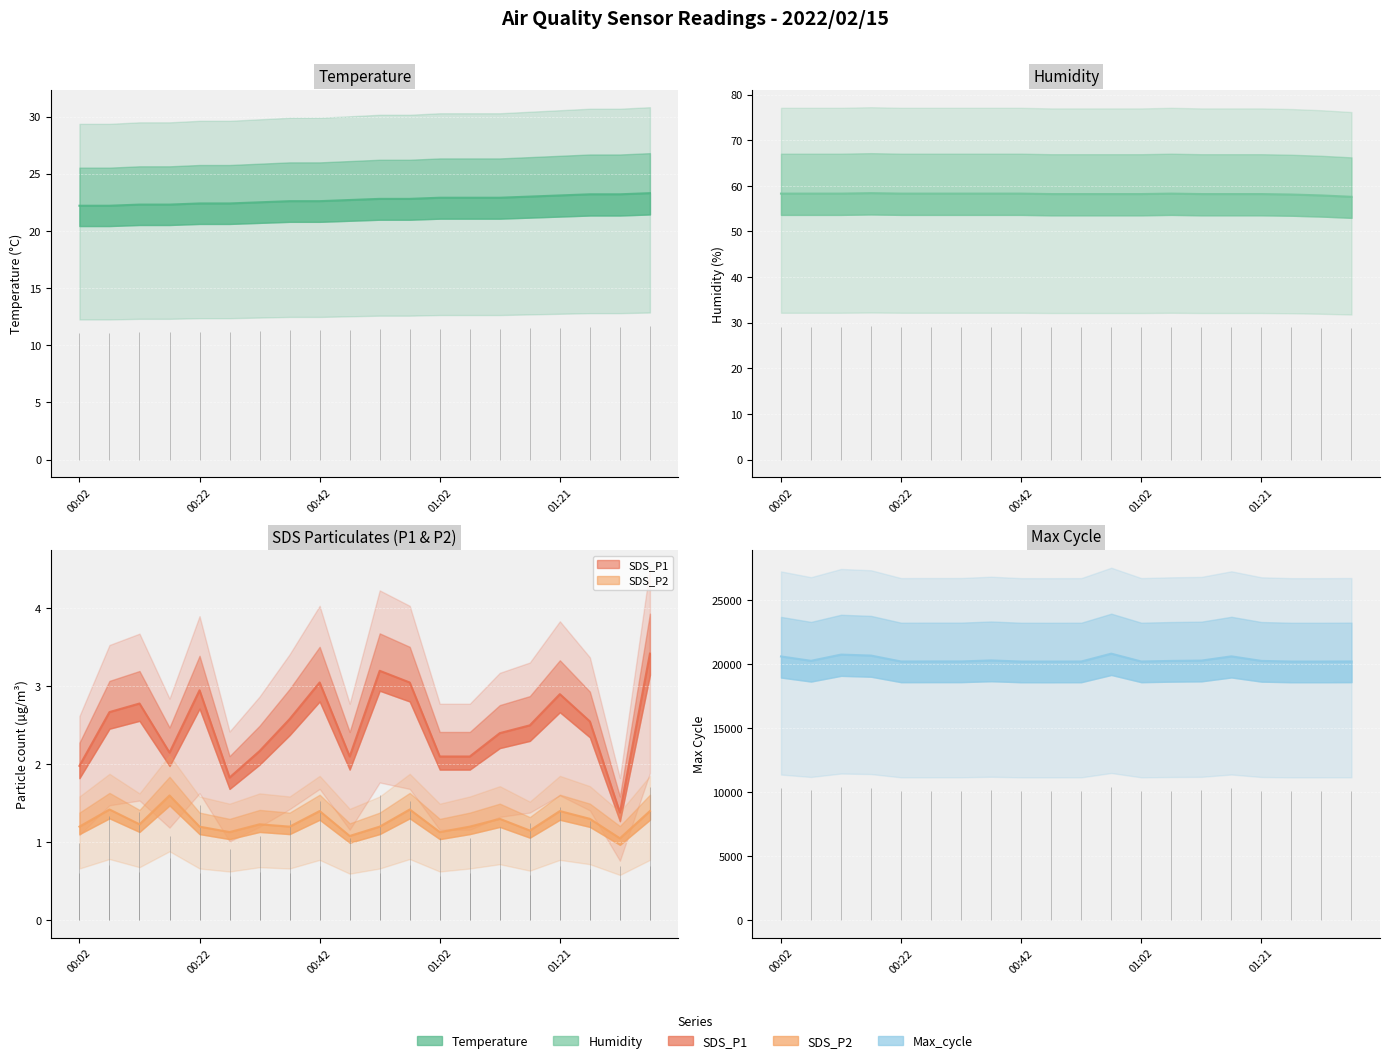

What position from the left is 01:36?

20